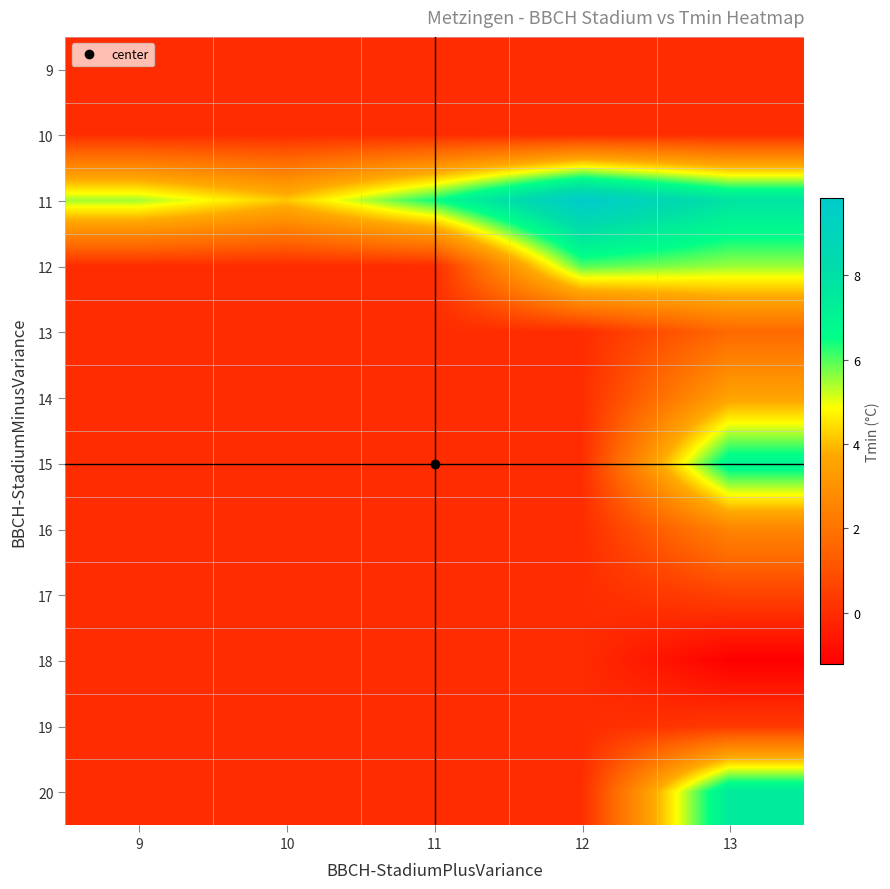

Rank the series by their maximum value, from highest to lowest.

11, 20, 15, 12, 14, 16, 13, 17, 19, 9, 10, 18